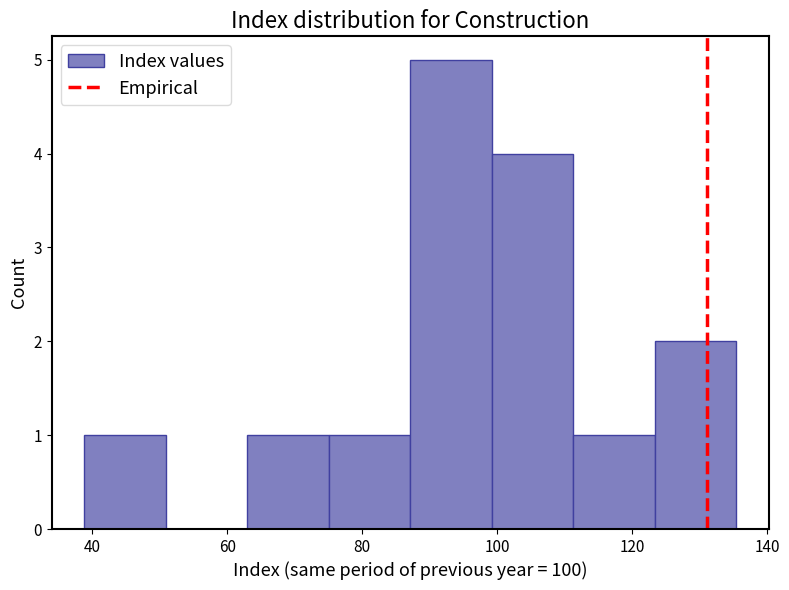

Reading left to right, transcribe this chart: for each bar, give the range it covers on the x-axis and its height. Neither the bar edges nor the heights are printed on the chart, so give them approximately, as read against the axes.

38 to 50: 1
50 to 62: 0
62 to 76: 1
76 to 88: 1
88 to 100: 5
100 to 112: 4
112 to 124: 1
124 to 136: 2